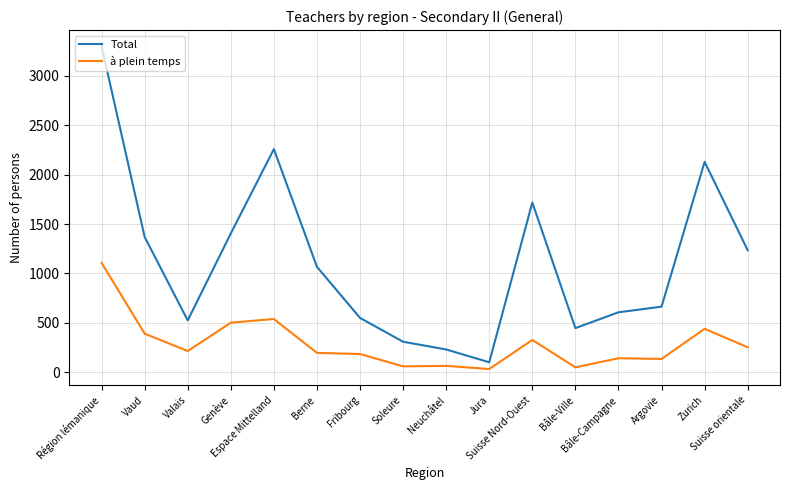

What is the average value of the Total series?

1120